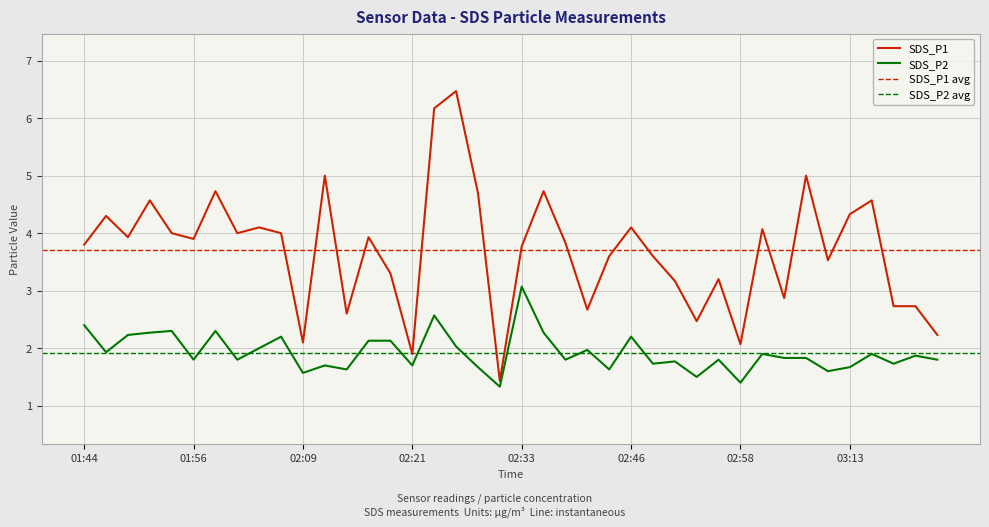

True or false: SDS_P2 and SDS_P1 intersect in this chart.

False